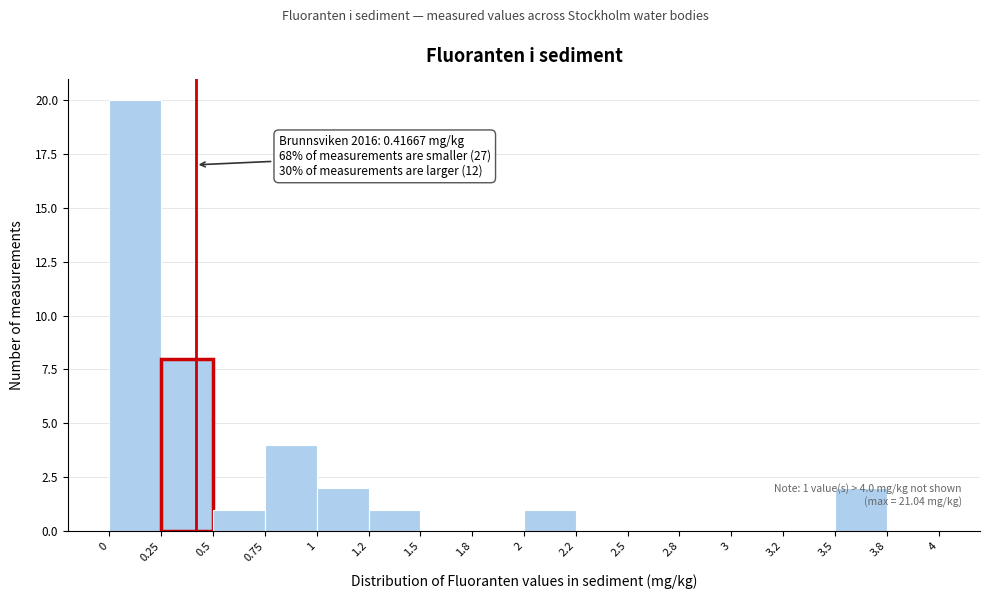

What is the maximum value shown in the chart?

20